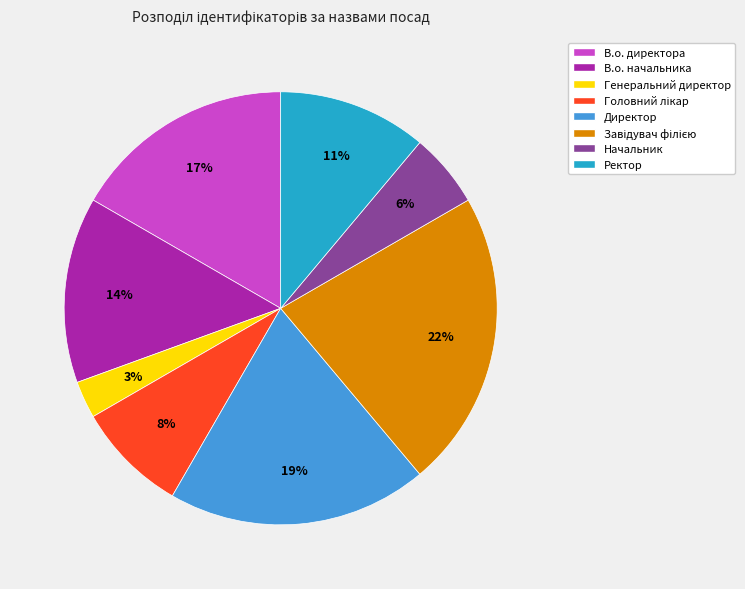

Which category has the smallest portion of the pie?

Генеральний директор